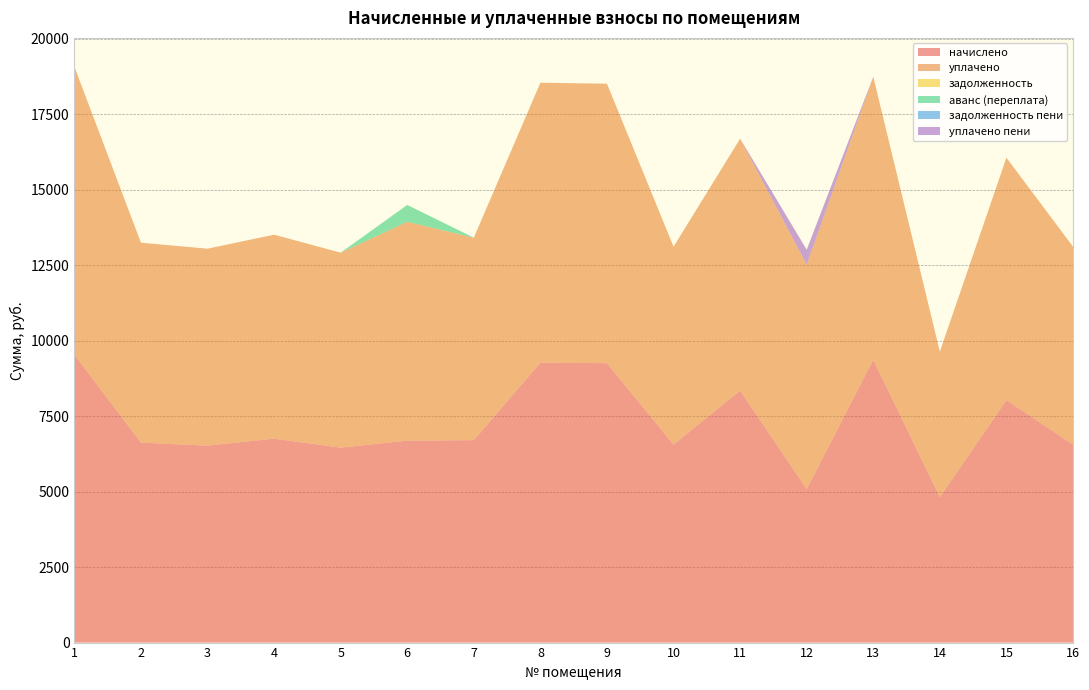

Reading left to right, list all the values displayed in this chart.

начислено: 1=9539.4	2=6624.0	3=6524.6	4=6756.5	5=6458.4	6=6690.2	7=6706.8	8=9273.6	9=9257.0	10=6557.8	11=8346.2	12=5083.9	13=9373.0	14=4819.0	15=8031.6	16=6557.8
уплачено: 1=9539.4	2=6624.0	3=6524.6	4=6756.5	5=6458.4	6=7250.3	7=6706.8	8=9273.6	9=9257.0	10=6557.8	11=8346.2	12=7435.5	13=9373.0	14=4819.0	15=8031.6	16=6557.8
задолженность: 1=0.0	2=0.0	3=0.0	4=0.0	5=0.0	6=0.0	7=0.0	8=0.0	9=0.0	10=0.0	11=0.0	12=0.0	13=0.0	14=0.0	15=0.0	16=0.0
аванс (переплата): 1=0.0	2=0.0	3=0.0	4=0.0	5=0.0	6=558.6	7=0.0	8=0.0	9=0.0	10=0.0	11=0.0	12=0.0	13=0.0	14=0.0	15=0.0	16=0.0
задолженность пени: 1=0.0	2=0.0	3=0.0	4=0.0	5=0.0	6=0.0	7=0.0	8=0.0	9=0.0	10=0.0	11=0.0	12=0.0	13=0.0	14=0.0	15=0.0	16=0.0
уплачено пени: 1=0.0	2=0.0	3=0.0	4=0.0	5=0.0	6=0.0	7=0.0	8=0.0	9=0.0	10=0.0	11=0.0	12=497.8	13=0.0	14=0.0	15=0.0	16=0.0